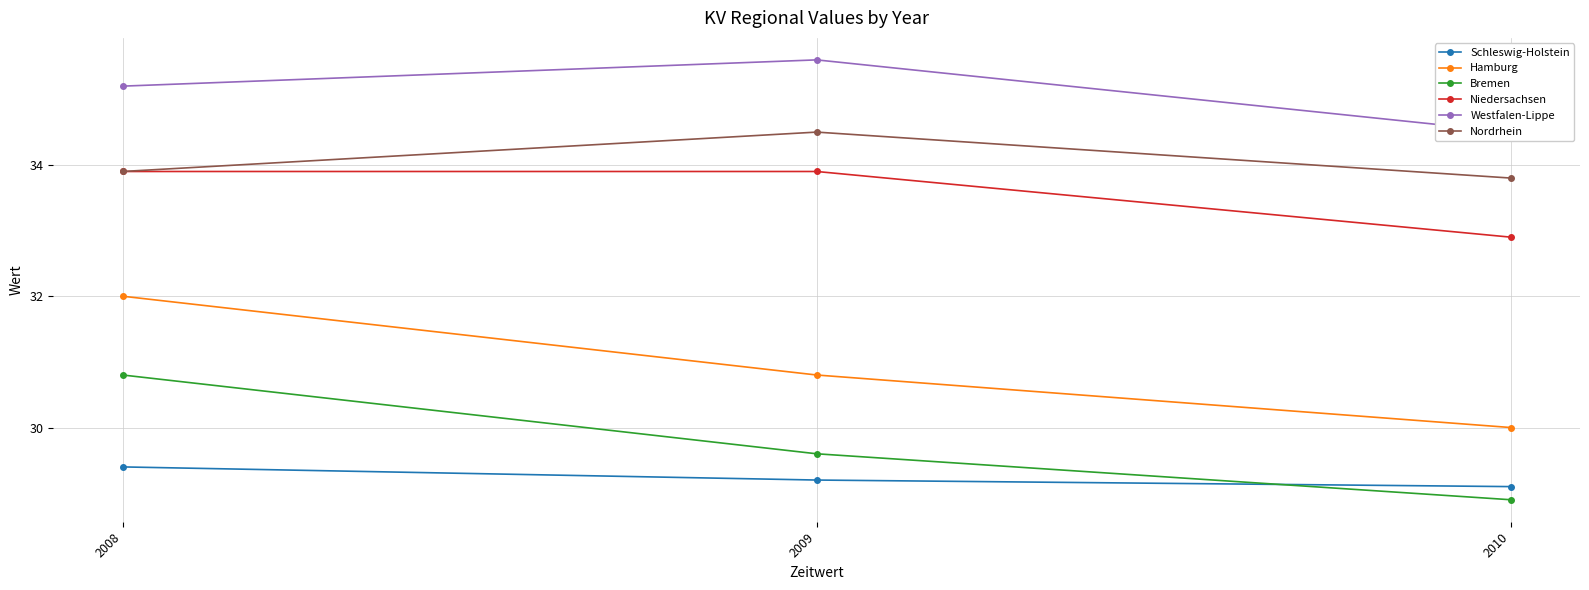

How many lines are shown in the chart?

6